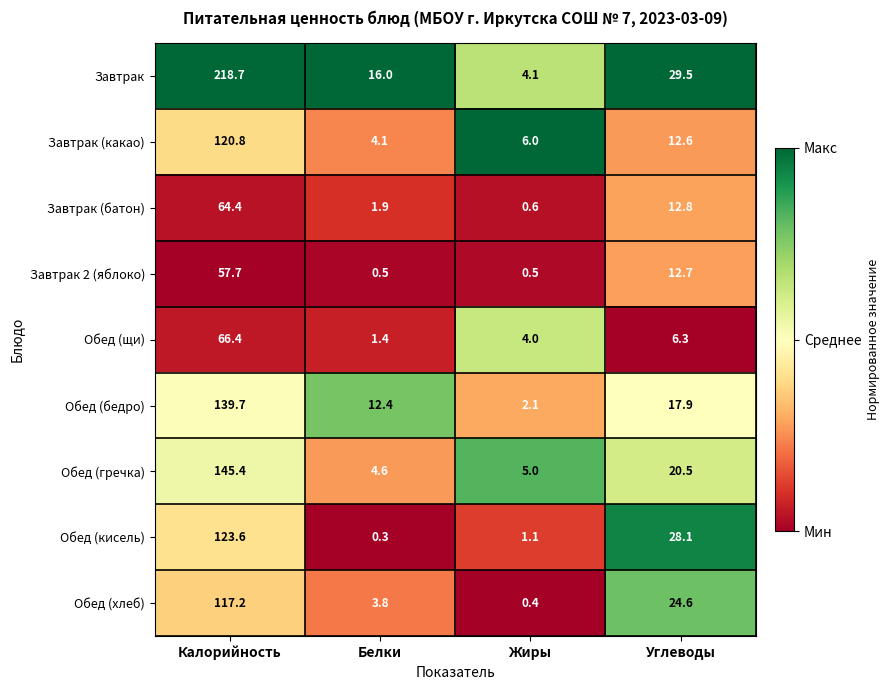

How many values in the Завтрак 2 (яблоко) series are below 12?

2